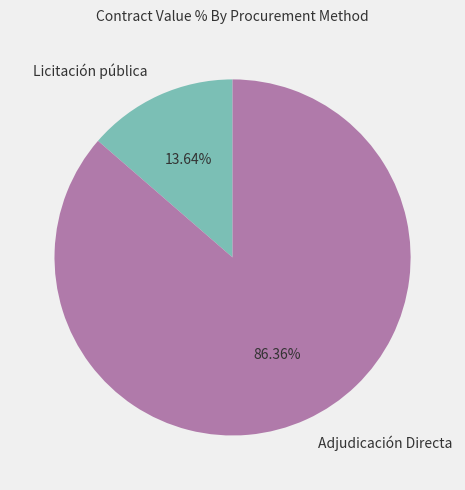

Which category has the smallest portion of the pie?

Licitación pública